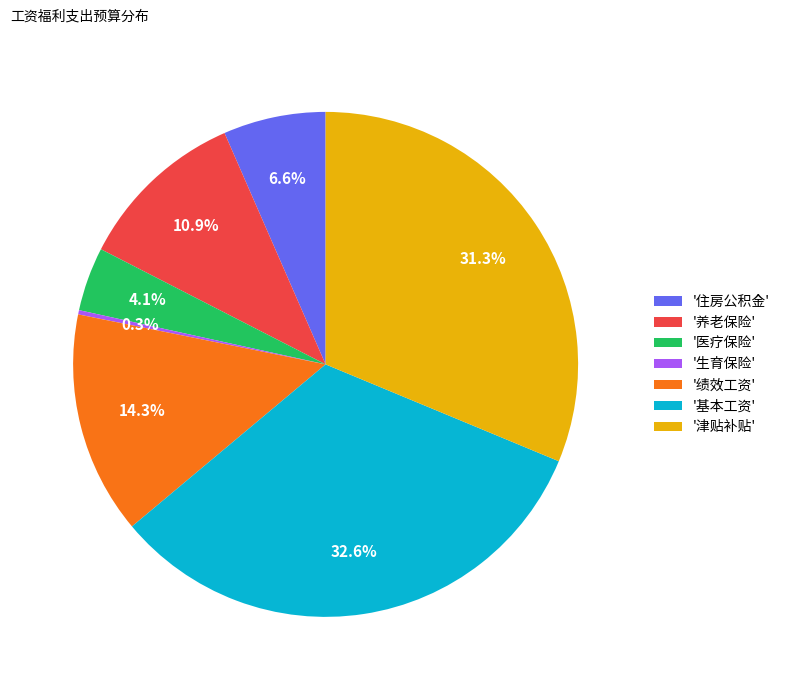

Is there any slice that represents more than half of the pie?

No